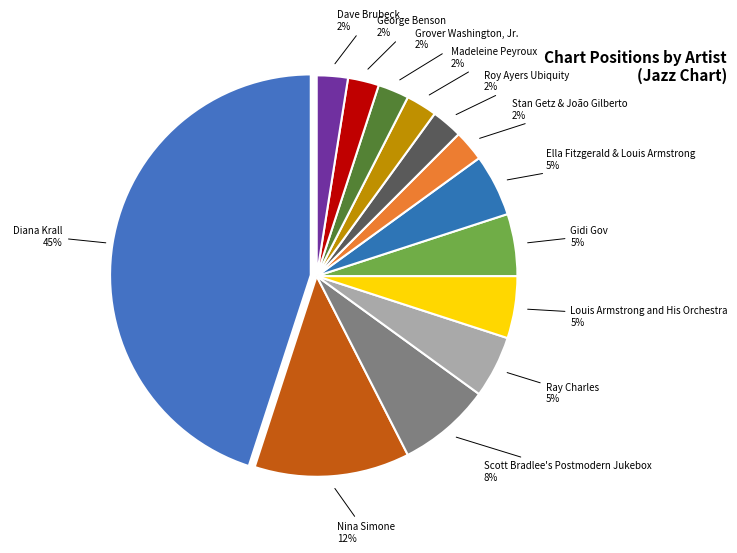

Which category has the biggest portion of the pie?

Diana Krall